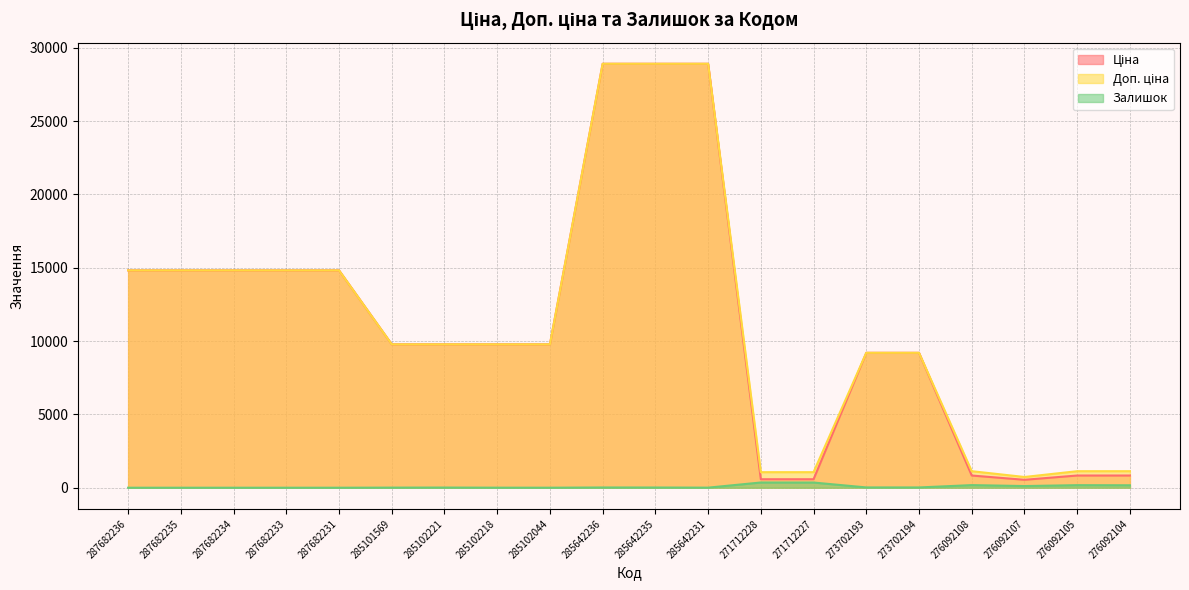

At 285101569, list the series in order from largest to smallest.

Ціна, Доп. ціна, Залишок